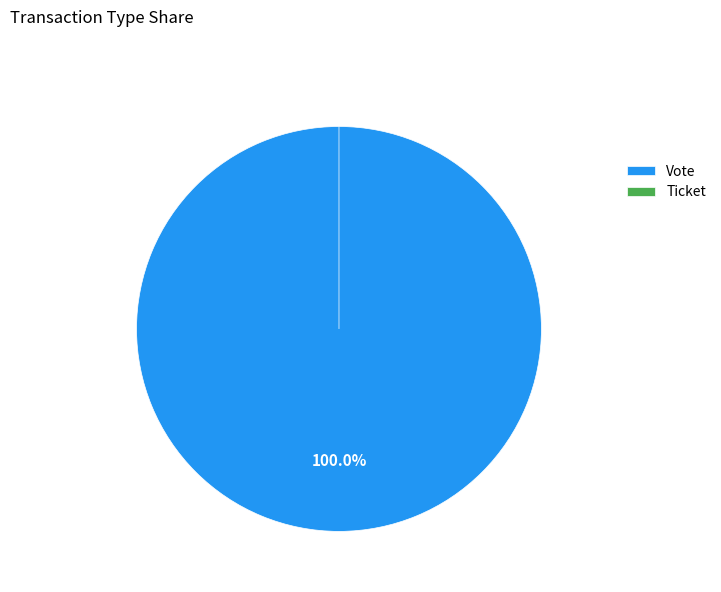

Do Vote and Ticket together represent more than half of the pie?

Yes